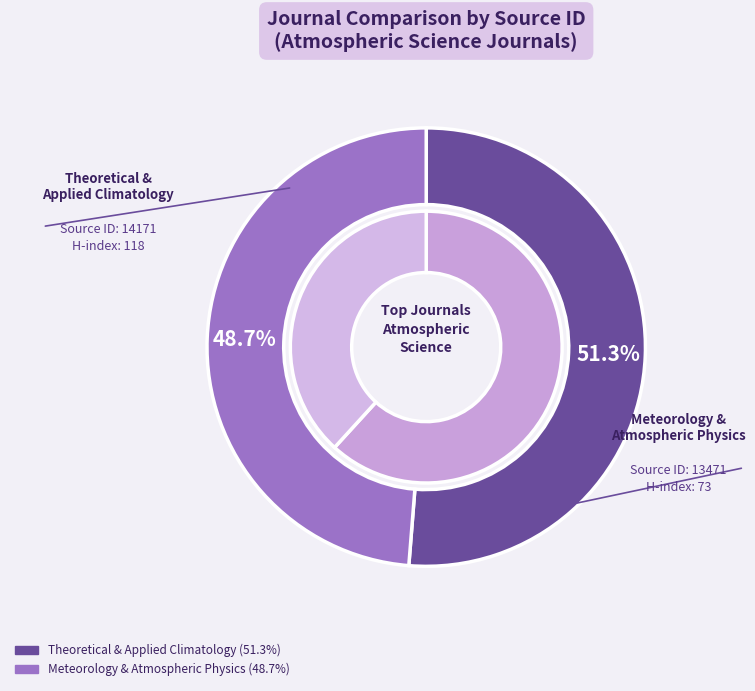

To the nearest percent, what is the difference between the Meteorology and Atmospheric Physics and Theoretical and Applied Climatology slice percentages?

3%